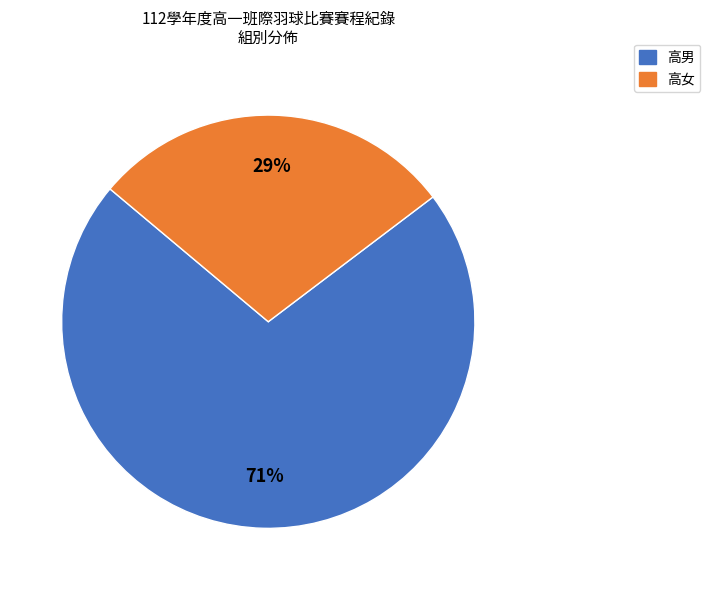

Approximately how many times larger is the value at 高女 compared to 高男?

0.4